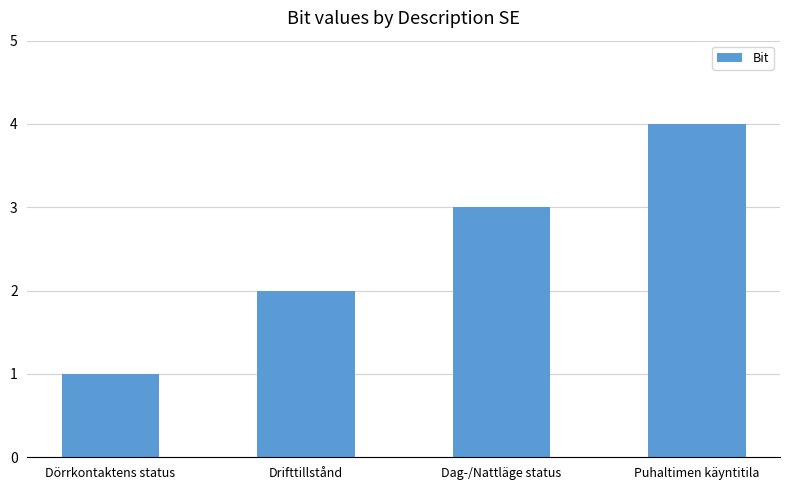

What is the ratio of the value at Dag-/Nattläge status to the value at Drifttillstånd?

1.5